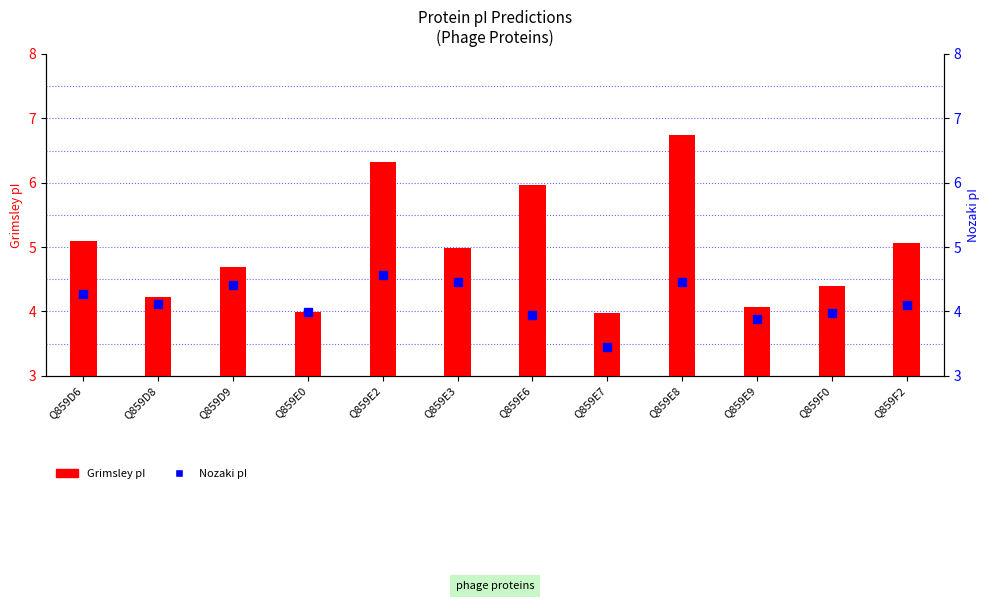

At Q859E7, list the series in order from largest to smallest.

Grimsley, Nozaki